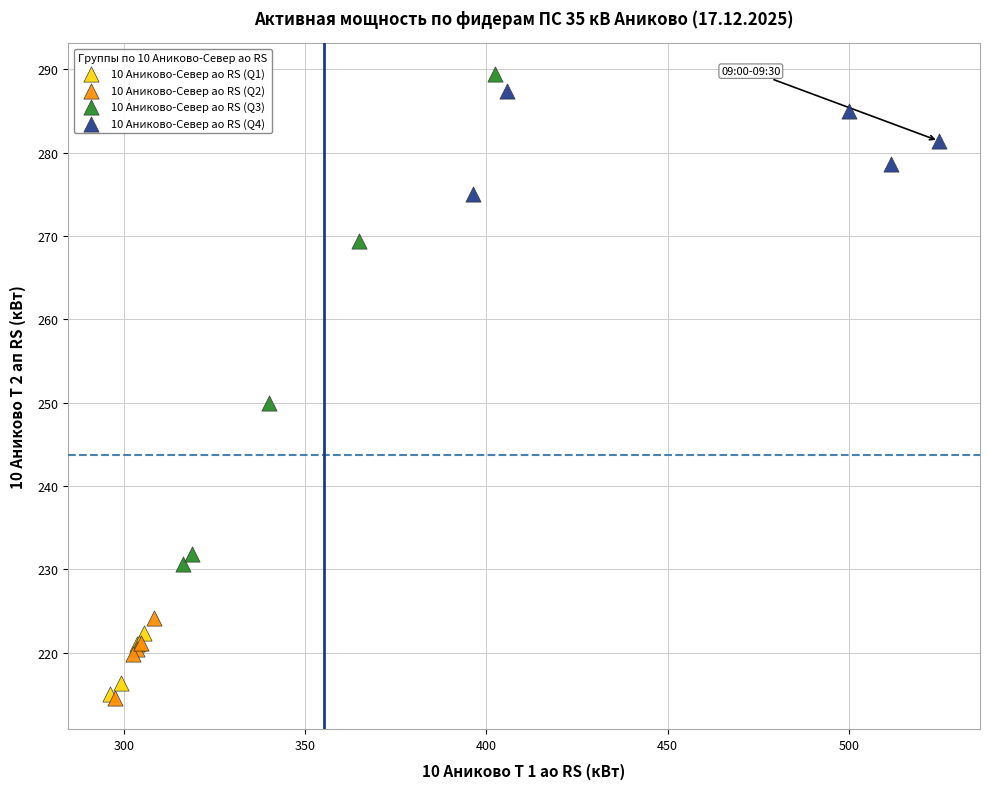

Which series has the widest spread of Y values?

10 Аниково-Север ао RS (Q3)